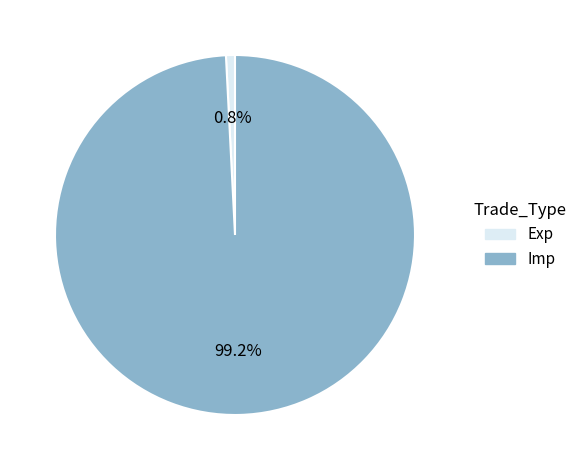

Is there any slice that represents more than half of the pie?

Yes